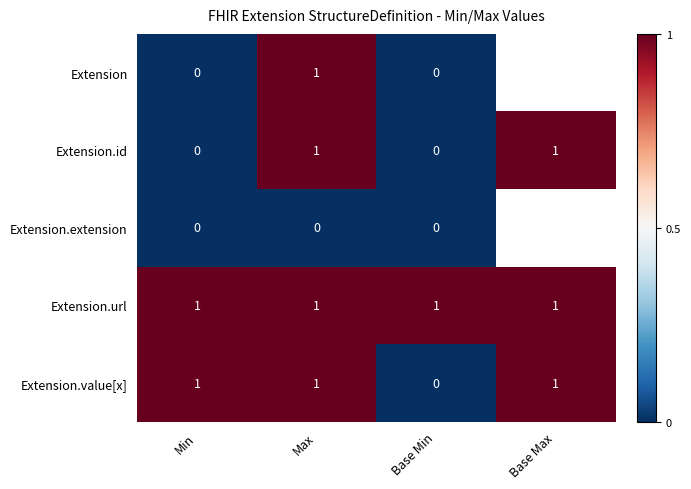

Between Min and Base Min, which series saw the biggest shift?

Extension.value[x]